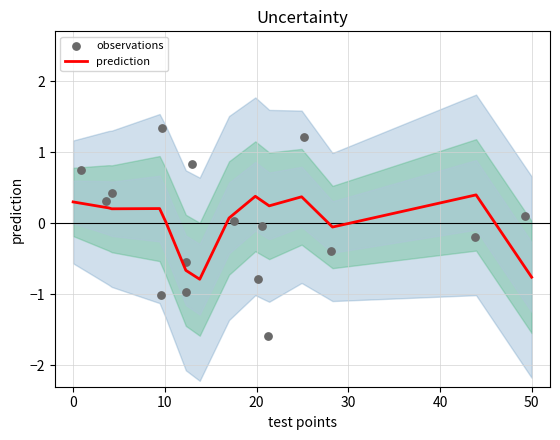

Which series reaches the maximum Y coordinate?

observations